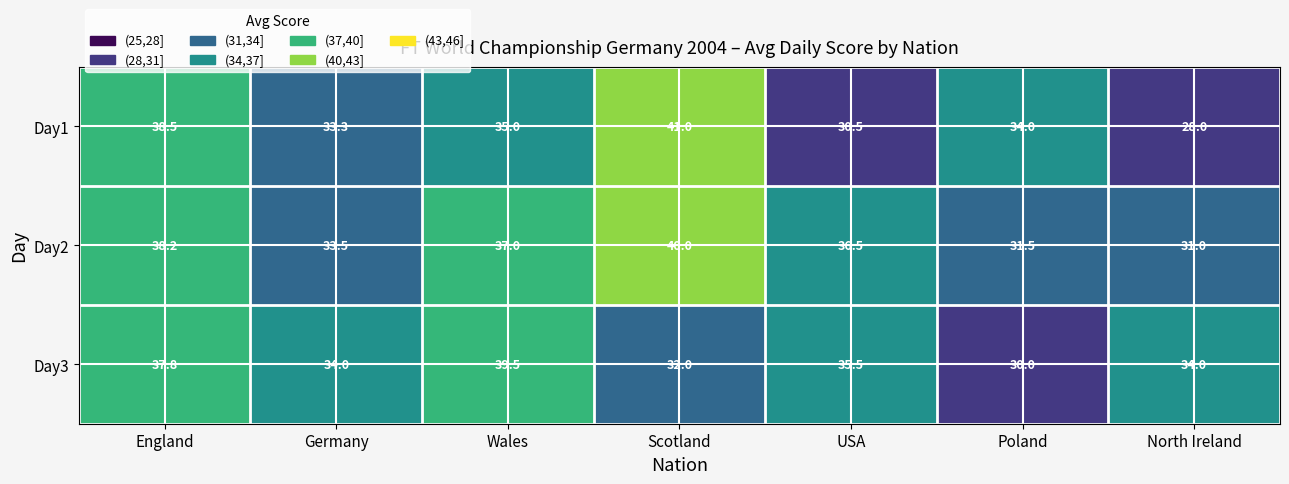

The Day1 series shows 41.0 at Scotland. True or false?

True